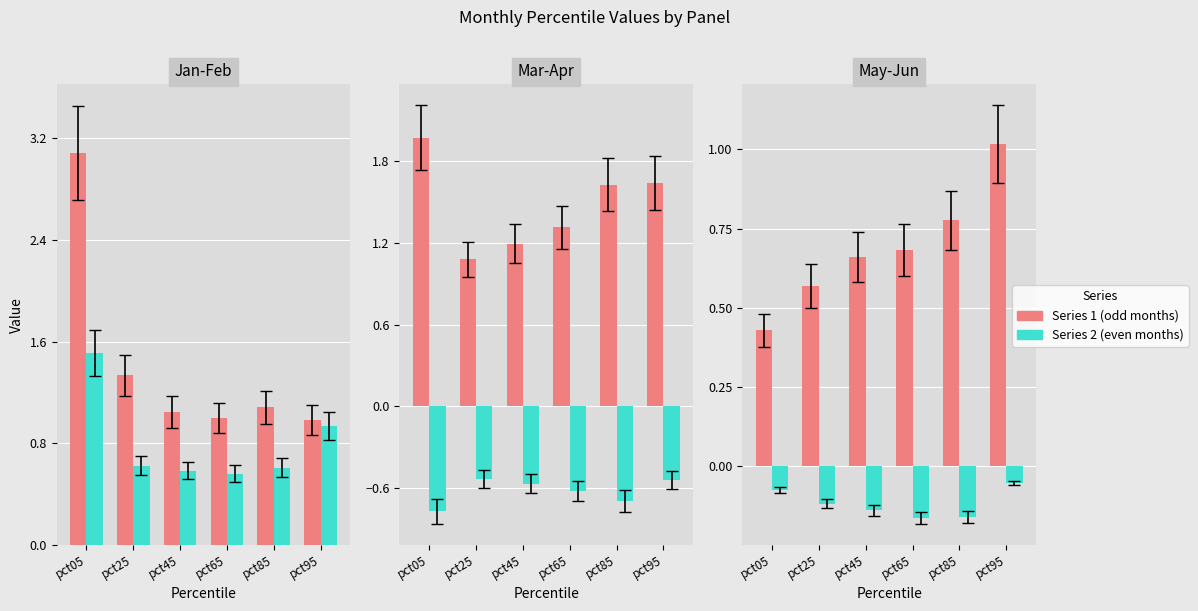

The Mar series shows 0.3 at pct85. True or false?

False